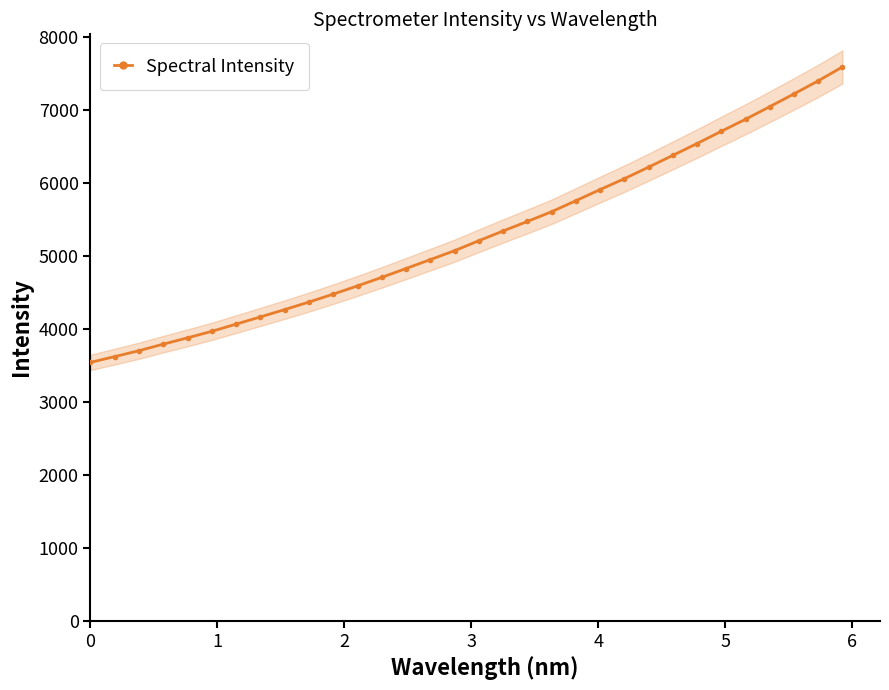

What is the minimum value shown in the chart?

3543.5